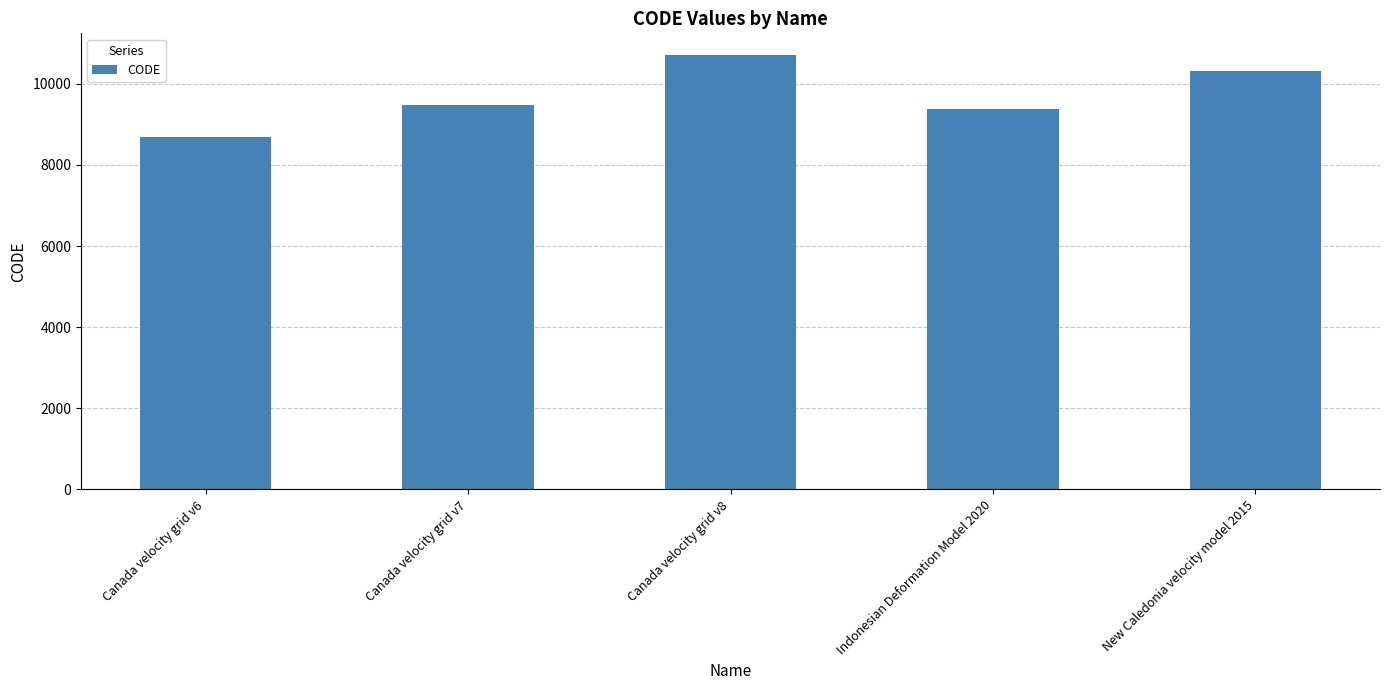

Count the number of data series in this chart.

1